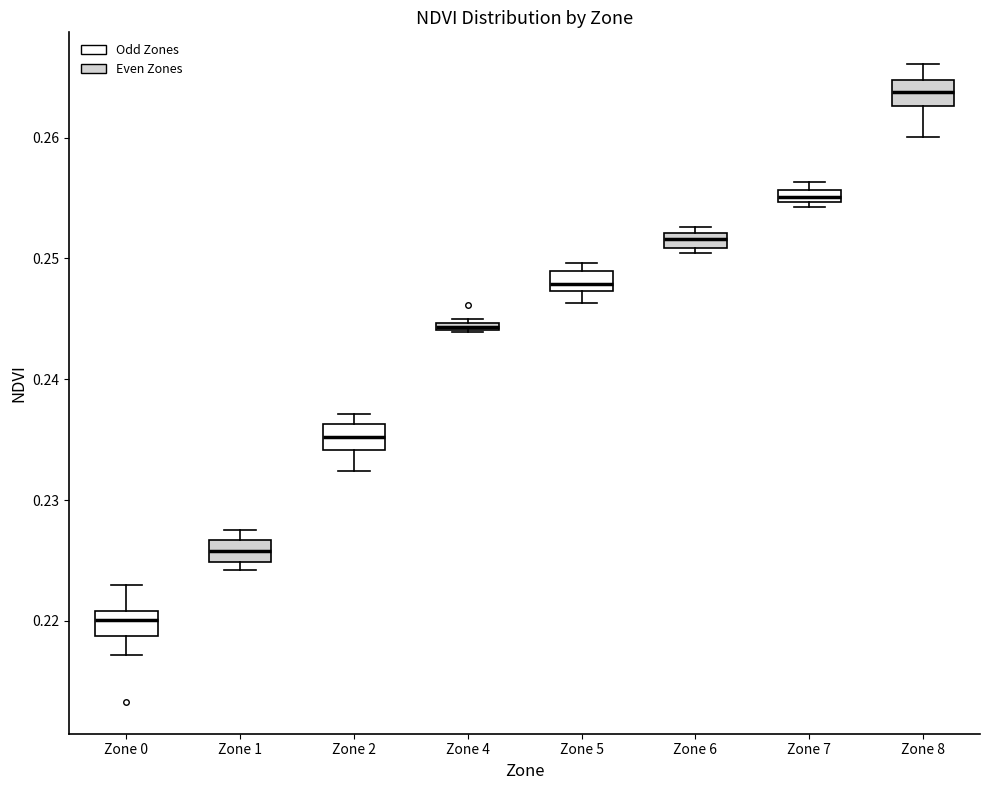

Which box's median line is the highest?

Zone 8